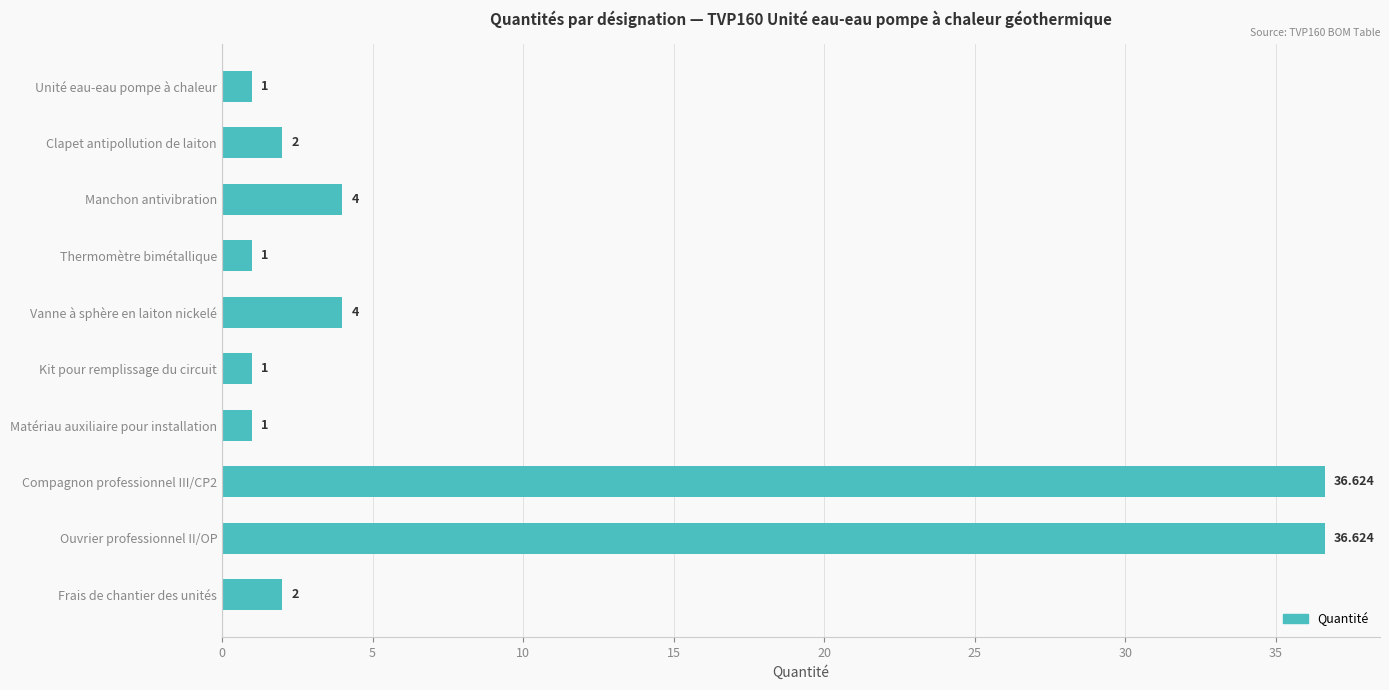

What is the label of the 10th bar from the top?

Frais de chantier des unités